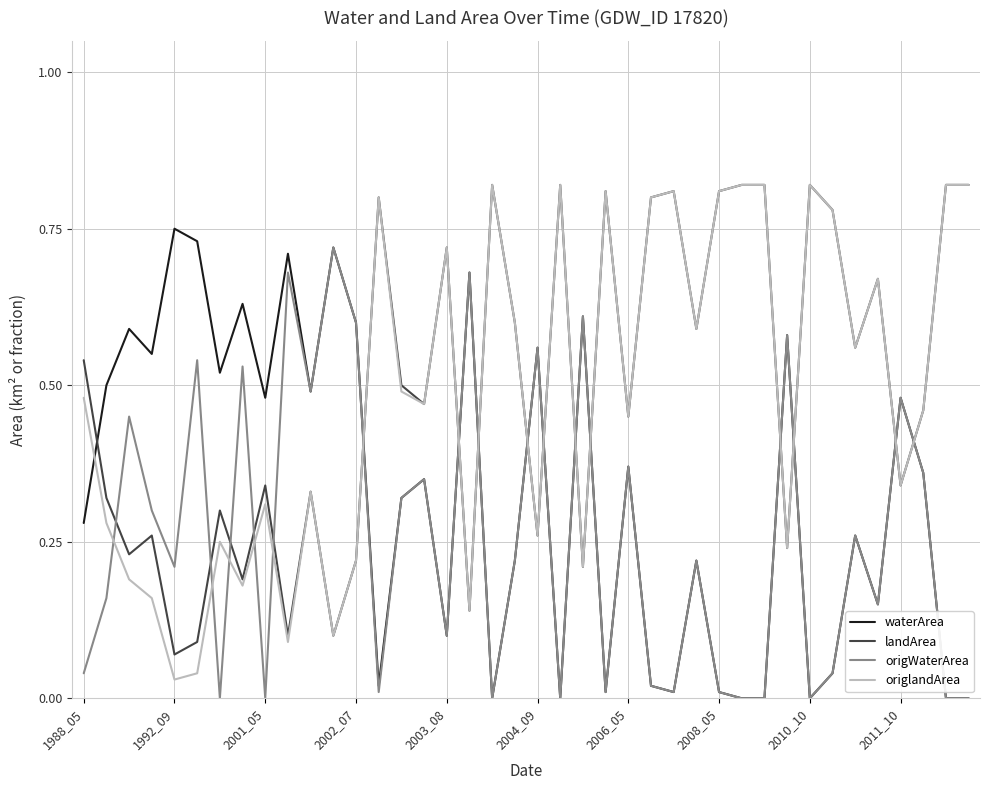

True or false: origlandArea has more than 2 points higher than both neighbors.

True